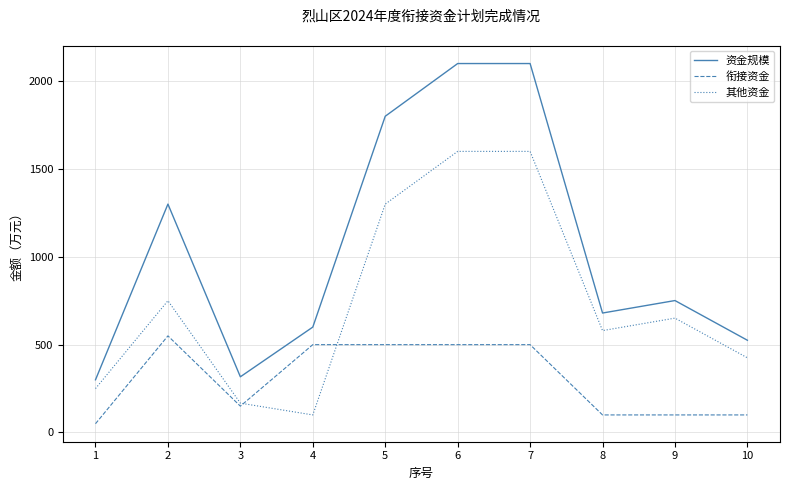

Where is 衔接资金 nearest to the value 300?

3